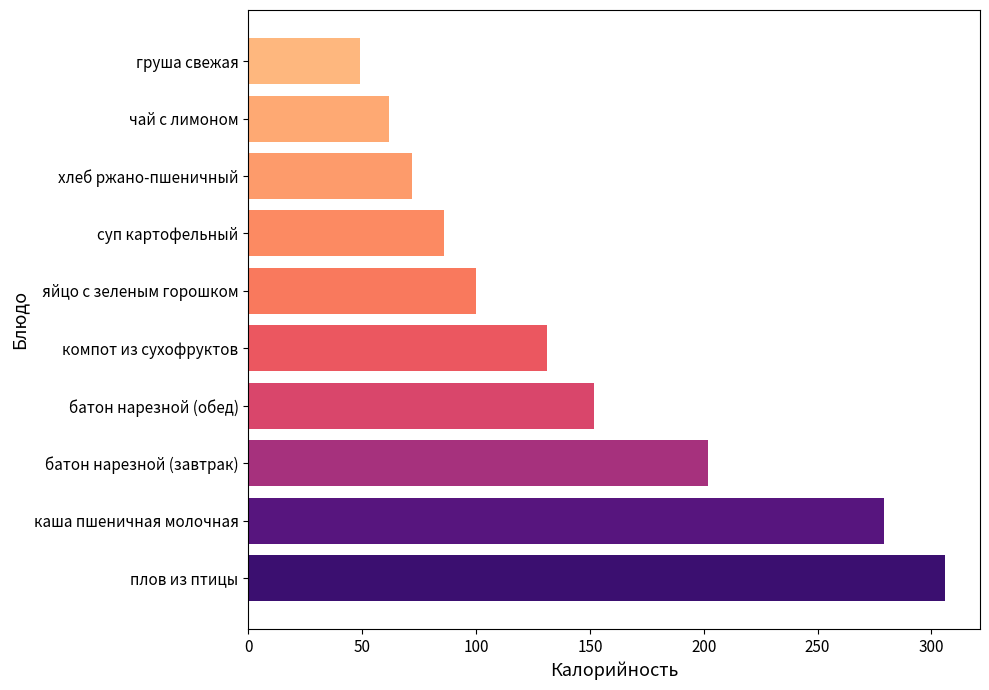

Reading bottom to top, list all the values displayed in this chart.

плов из птицы=306	каша пшеничная молочная=279	батон нарезной (завтрак)=202	батон нарезной (обед)=152	компот из сухофруктов=131	яйцо с зеленым горошком=100	суп картофельный=86	хлеб ржано-пшеничный=72	чай с лимоном=62	груша свежая=49